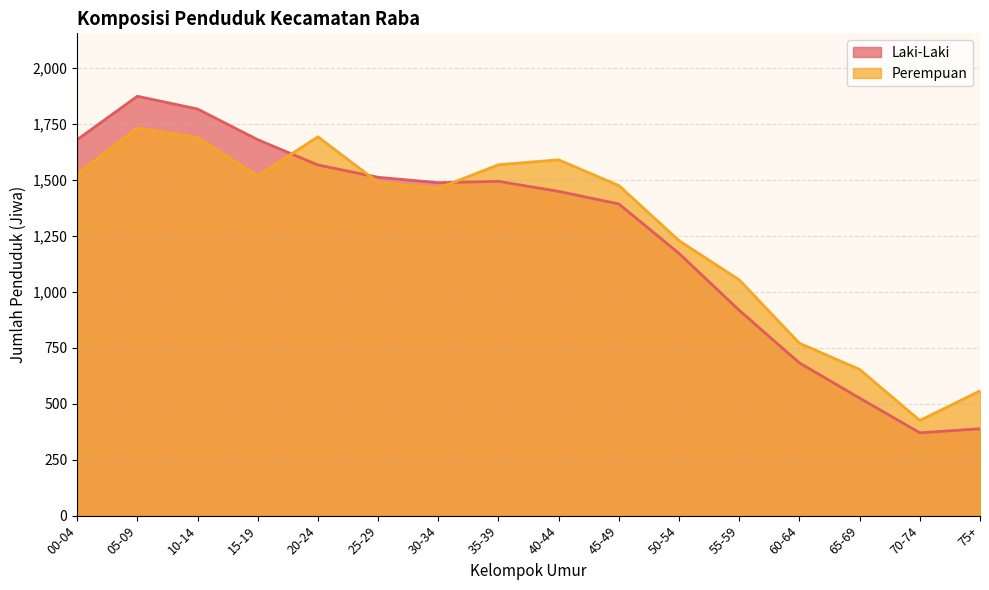

True or false: Perempuan has a value of 425 at 70-74.

True